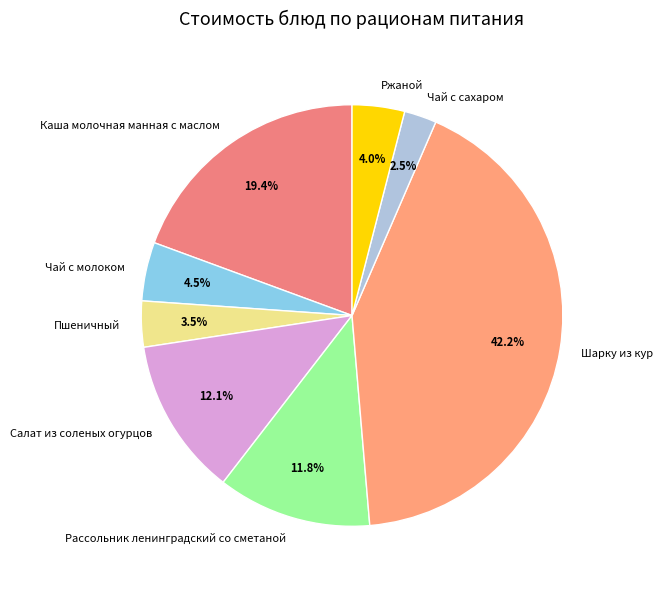

True or false: Шарку из кур accounts for 42% of the total.

True